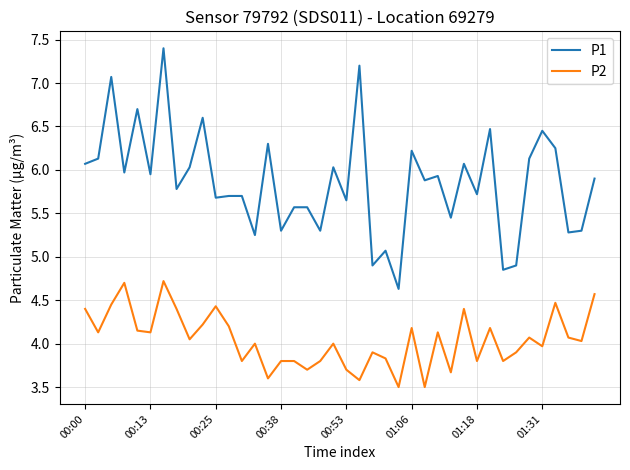

True or false: P1 has more than 2 interior local peaks.

True